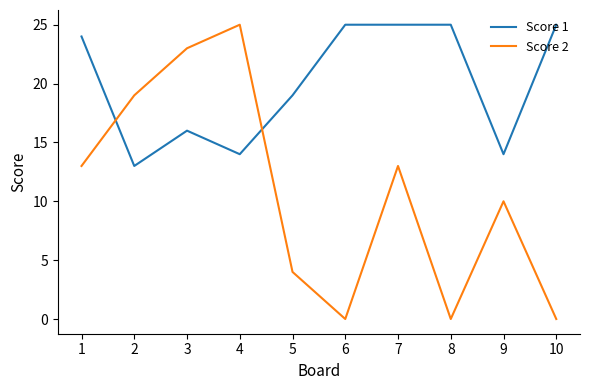

Rank the series at 5 from lowest to highest value.

Score 2, Score 1